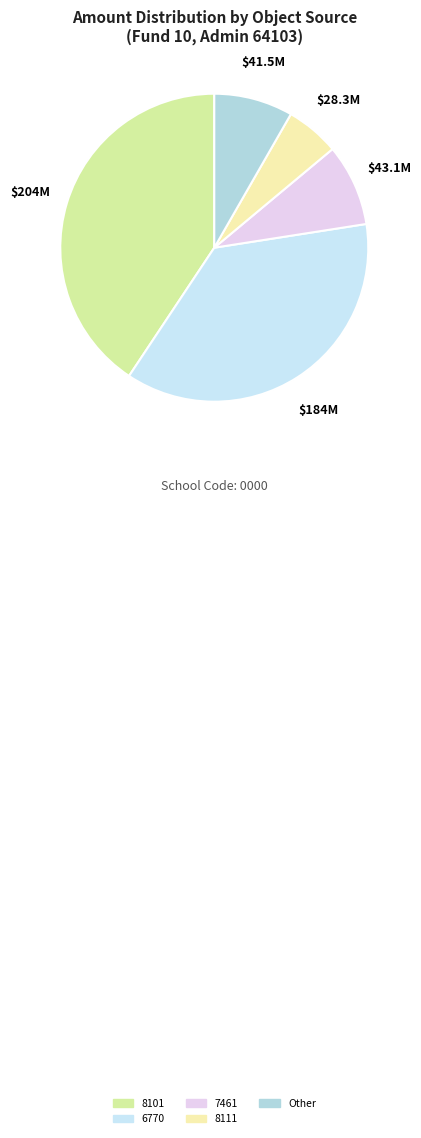

How many segments does this pie chart have?

5